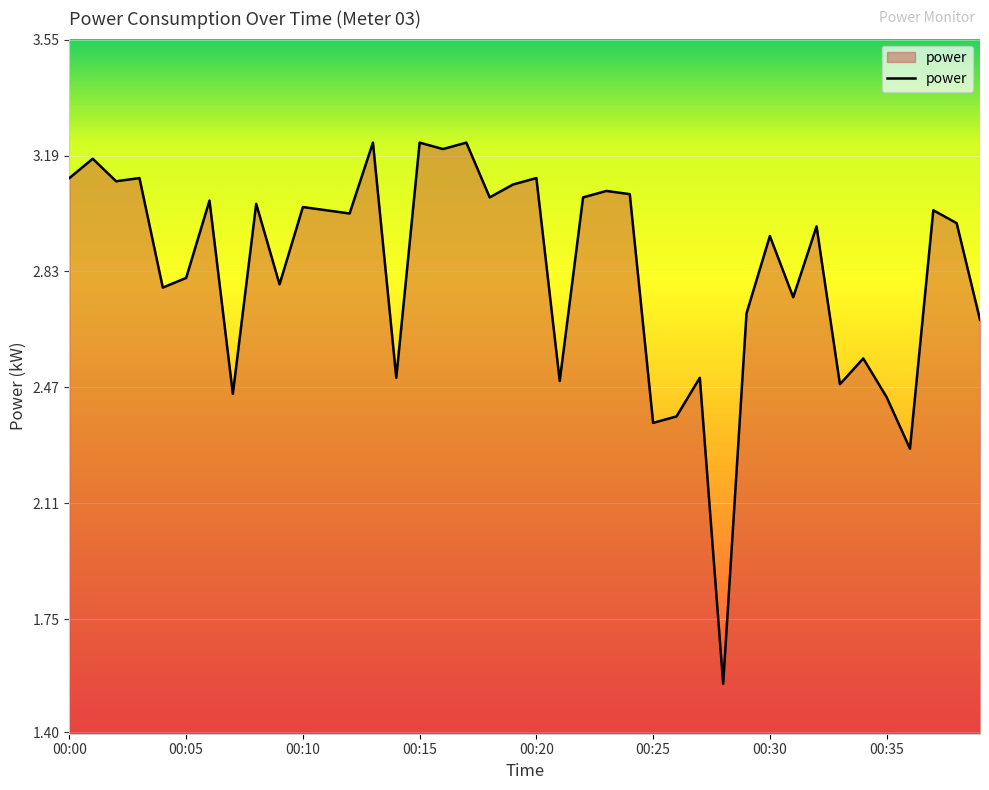

Count the number of values greater than 3.

20